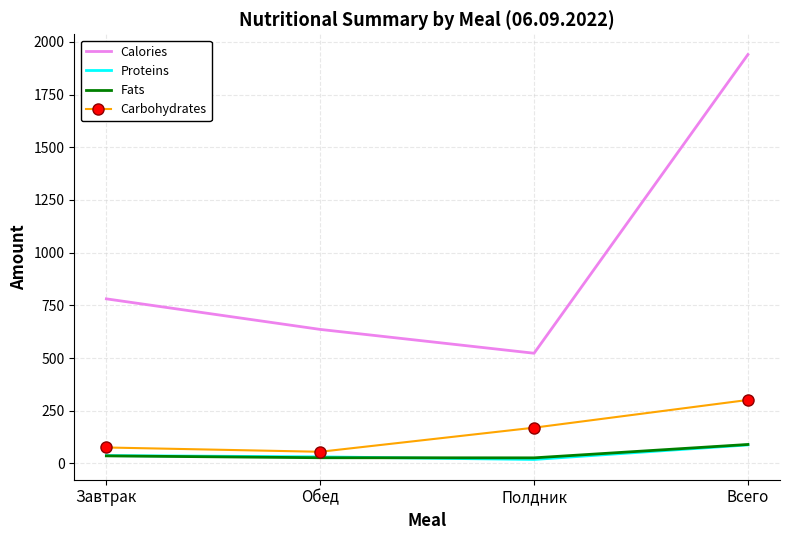

What is the sum of all Fats values?

180.4